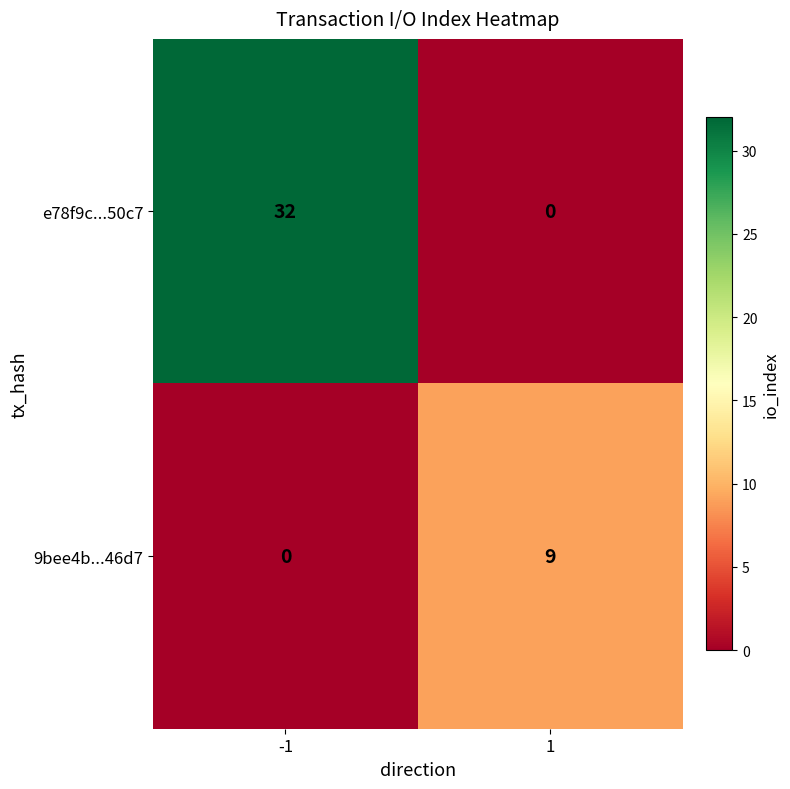

Between -1 and 1, which series saw the biggest shift?

e78f9c...50c7